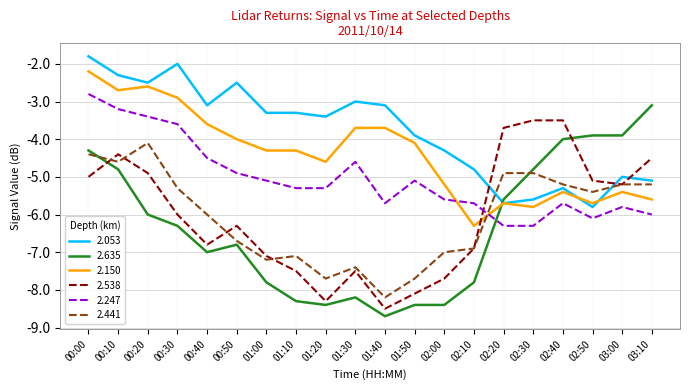

How many intersections are there between 2.441 and 2.150?

1